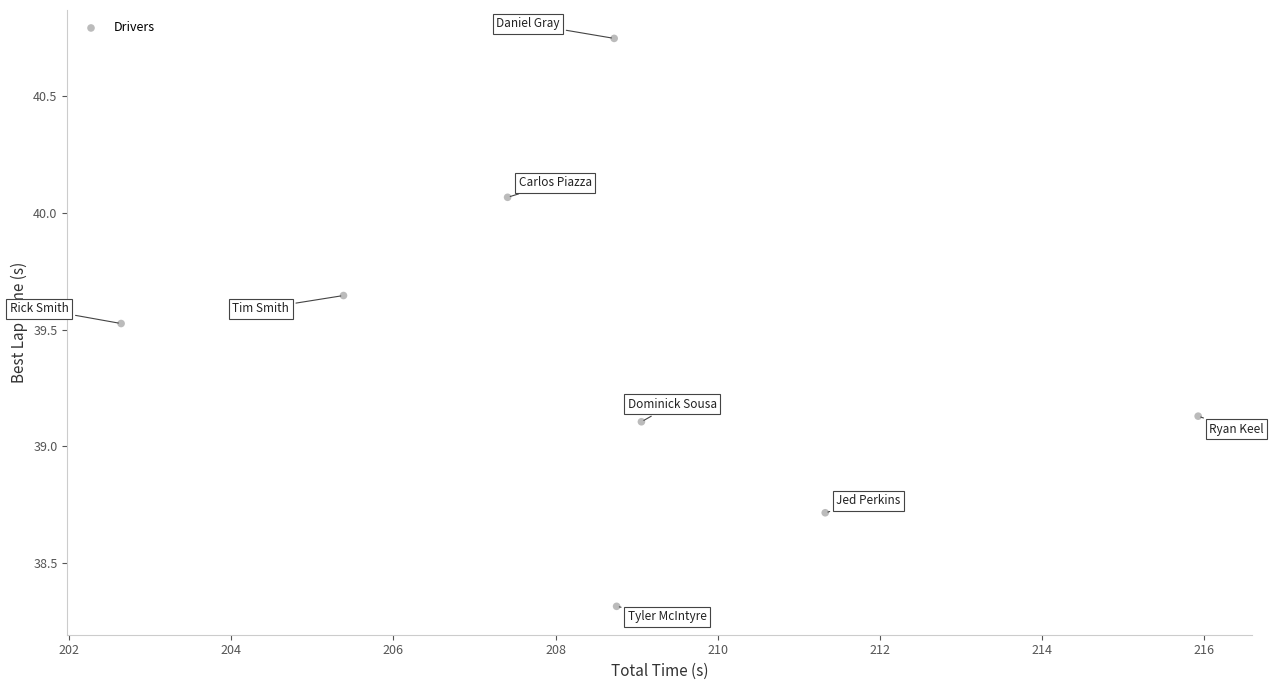

What is the range of Y values (max minus min)?

2.4